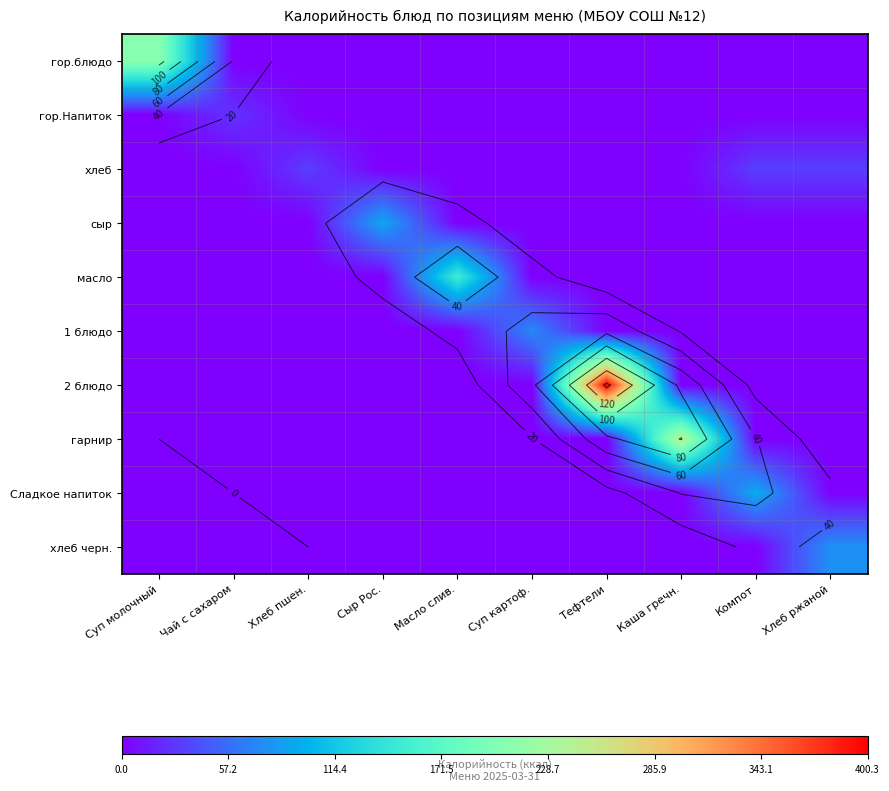

At Хлеб пшен., list the series in order from largest to smallest.

хлеб, гор.блюдо, гор.Напиток, сыр, масло, 1 блюдо, 2 блюдо, гарнир, Сладкое напиток, хлеб черн.